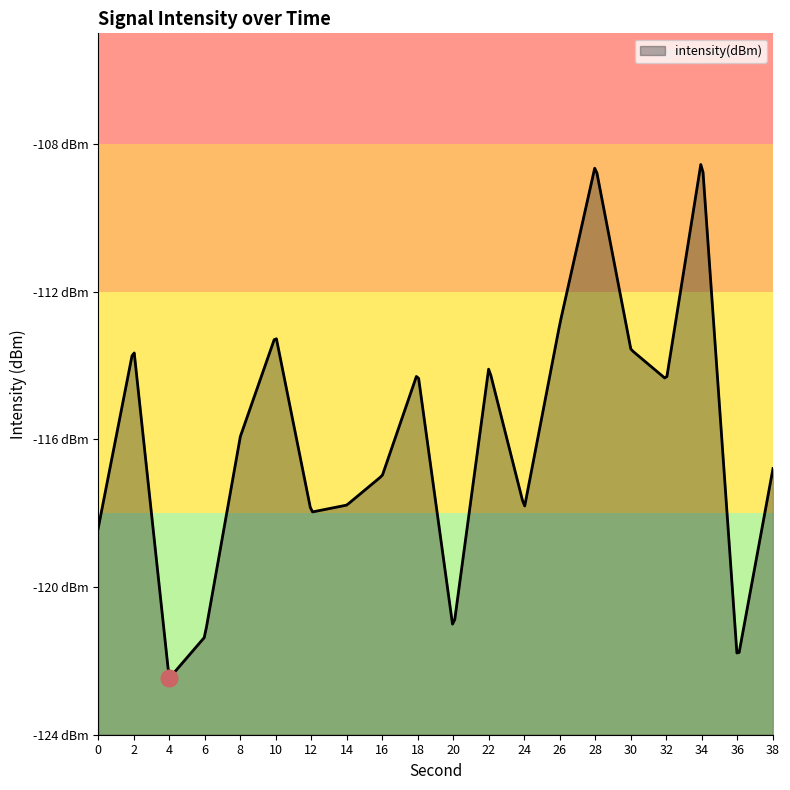

What is the value of the 1st point from the left?

-118.4